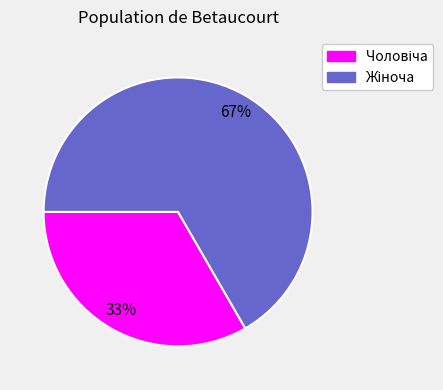

To the nearest percent, what is the average slice percentage?

50%